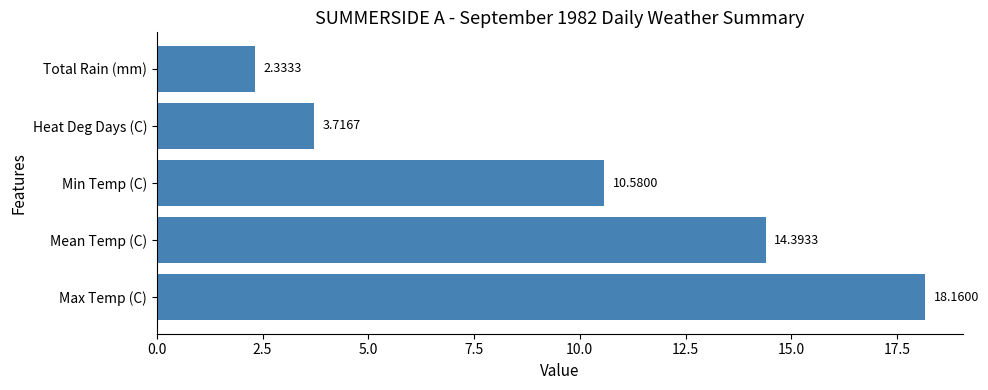

Where is the data nearest to the value 10?

Min Temp (C)